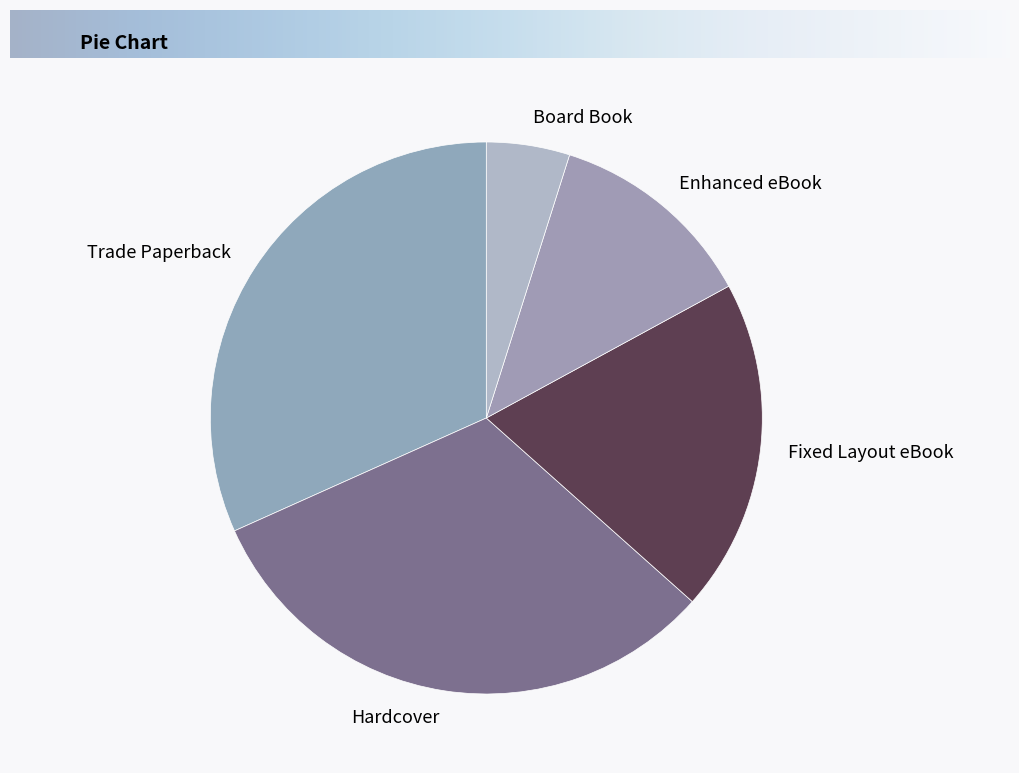

Combined, do Fixed Layout eBook and Enhanced eBook account for over 50%?

No